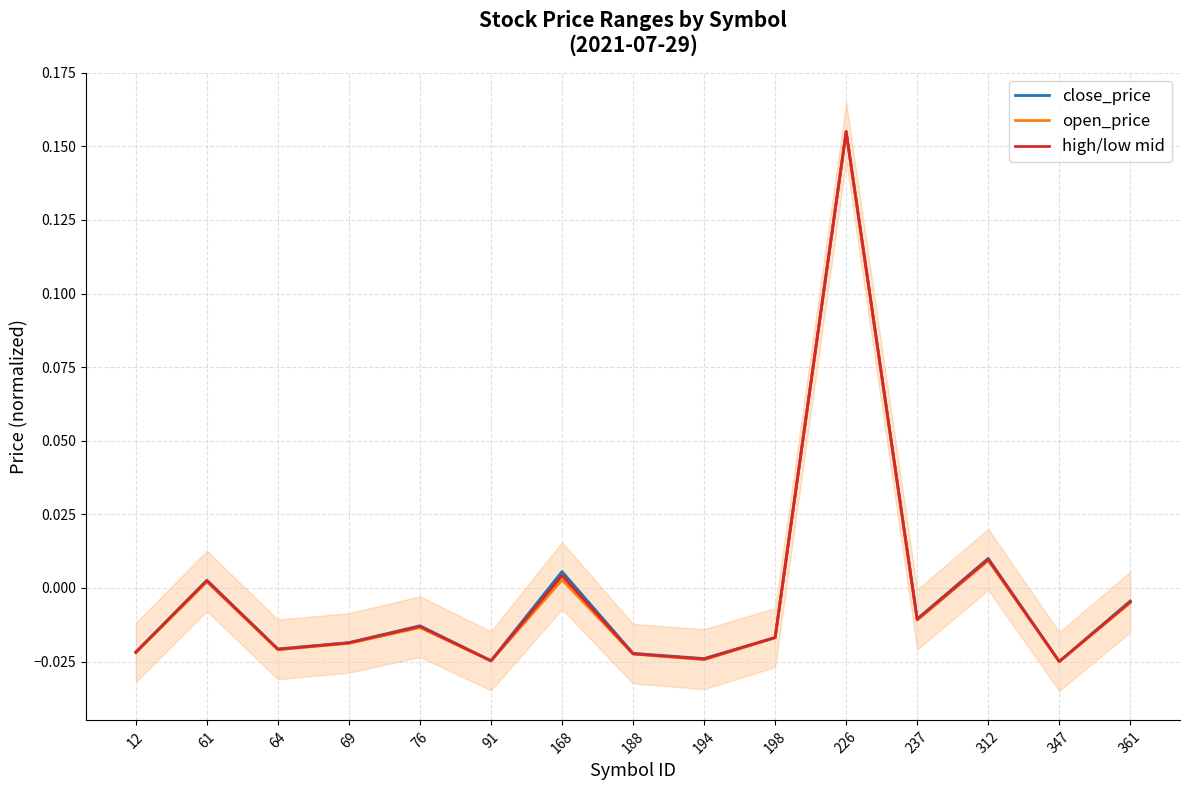

How many data points in high/low mid are less than 0?

11